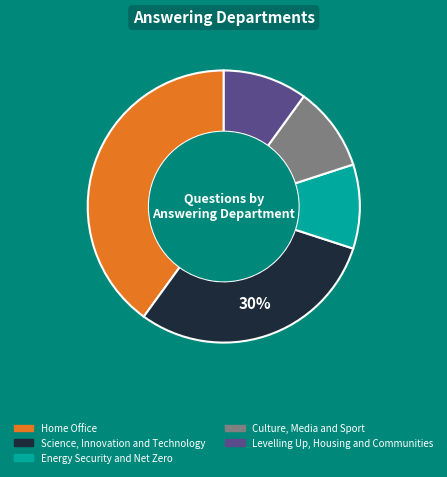

What percentage is the Energy Security and Net Zero slice, to the nearest percent?

10%